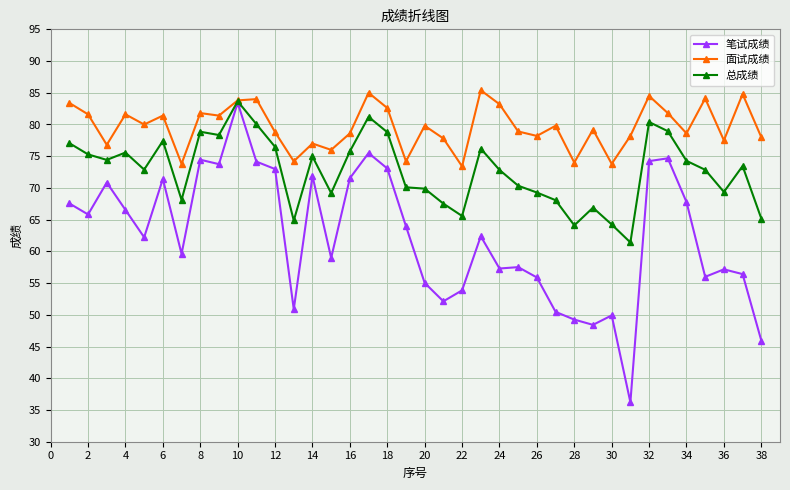

What is the value of the 笔试成绩 point at the 23rd from the left?

62.4